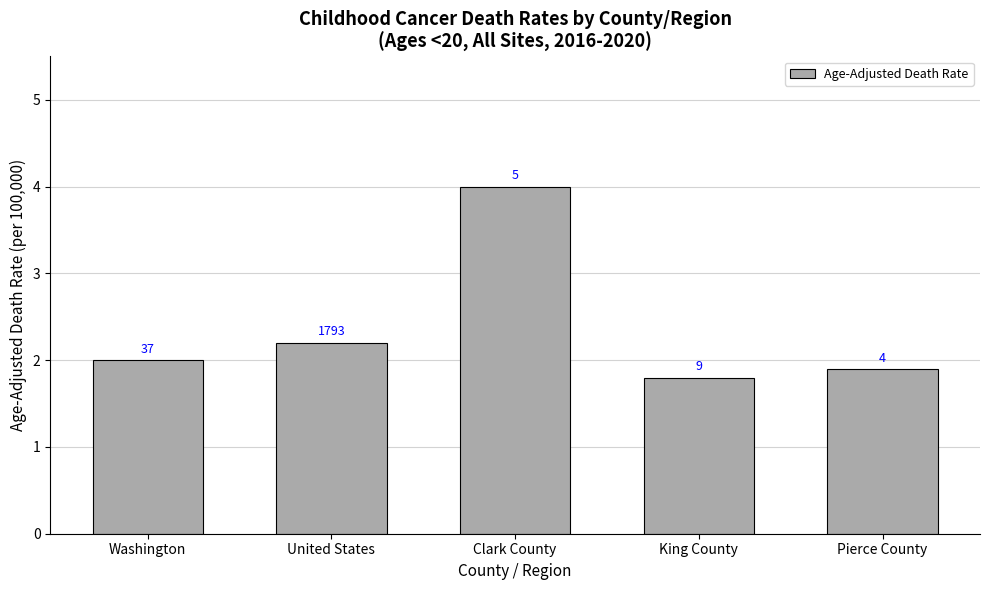

How many bars are there in total?

5